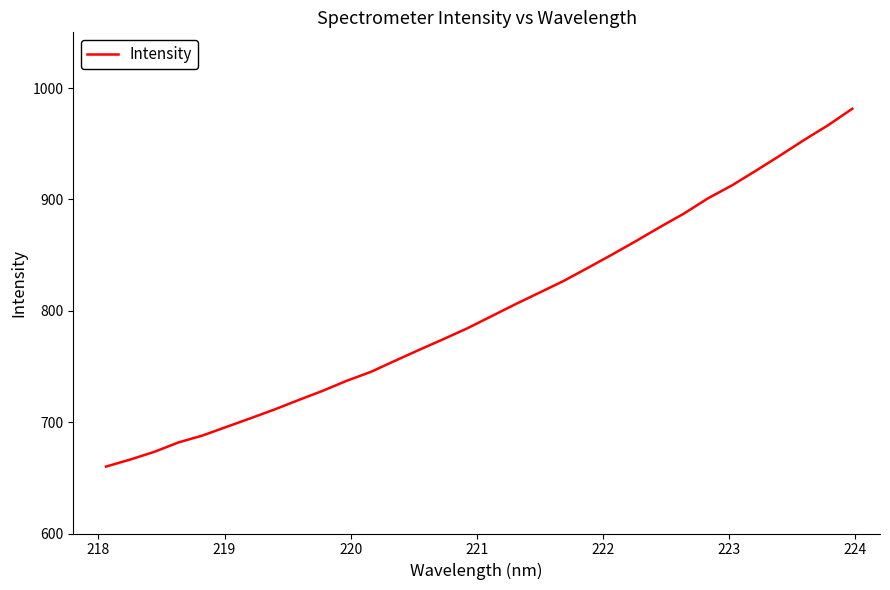

What is the average value?

800.9